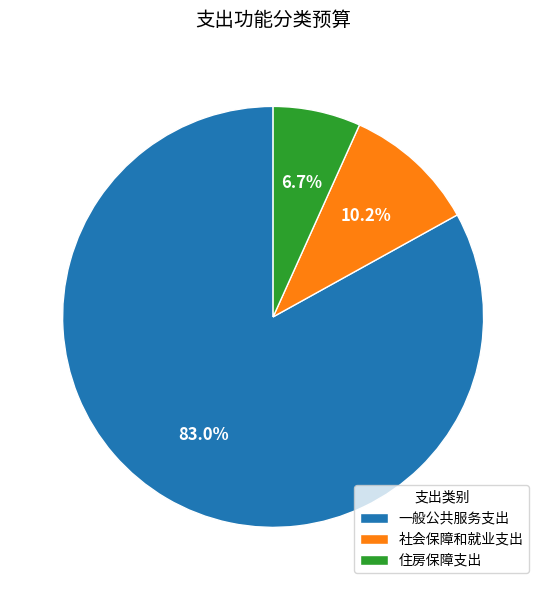

Which has a higher value, 一般公共服务支出 or 社会保障和就业支出?

一般公共服务支出